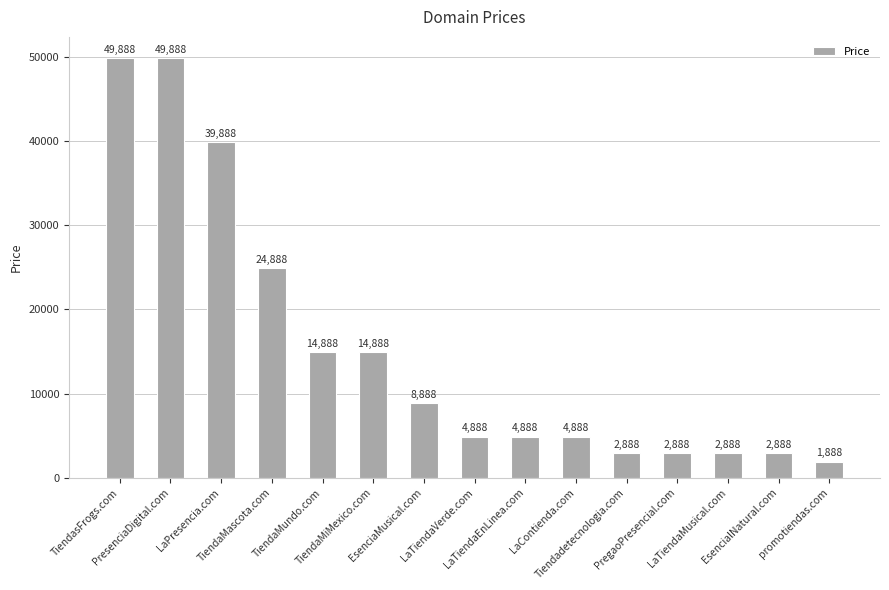

What is the change in value from LaPresencia.com to TiendaMascota.com?

-15000